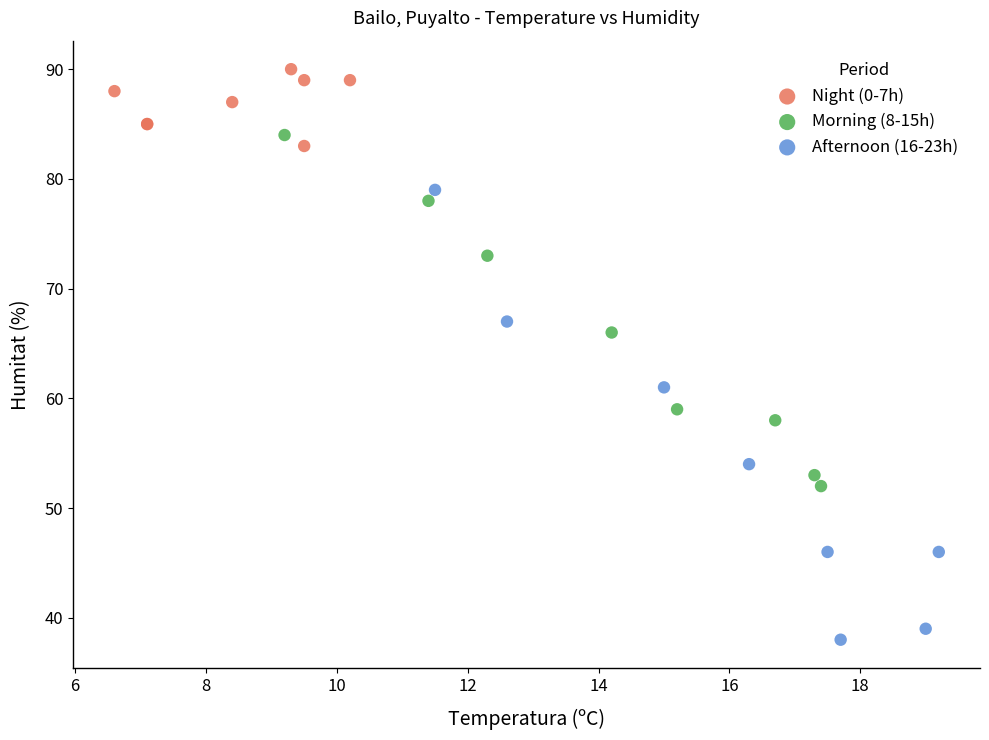

Which series has the widest spread of Y values?

Afternoon (16-23h)